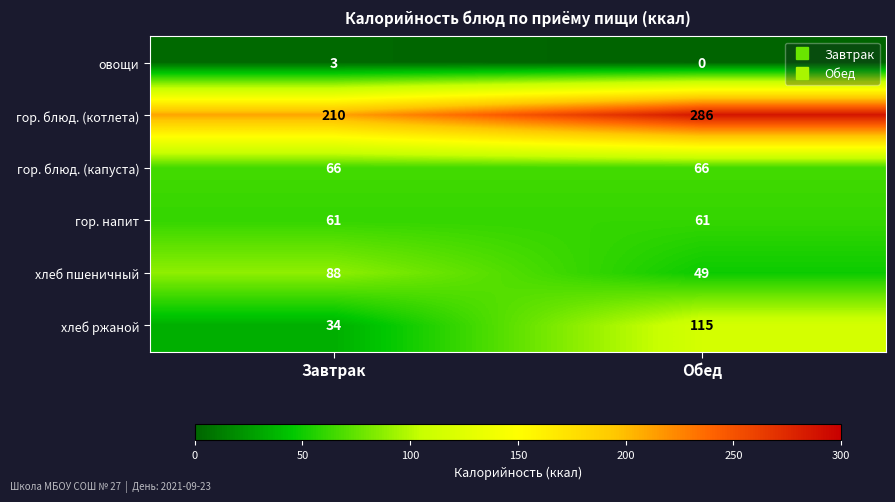

At Завтрак, list the series in order from smallest to largest.

овощи, хлеб ржаной, гор. напит, гор. блюд. (капуста), хлеб пшеничный, гор. блюд. (котлета)